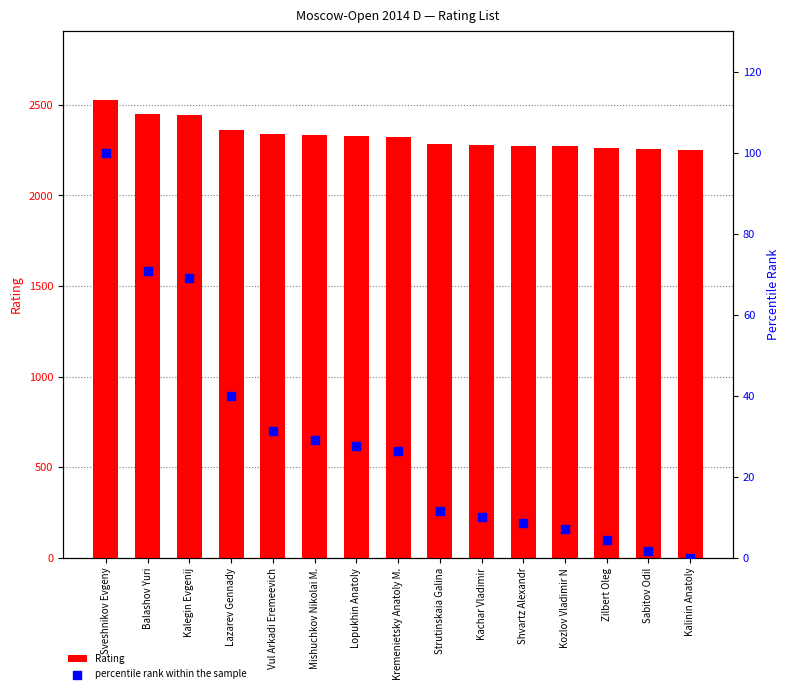

At how many categories does at least one series exceed 768?

15